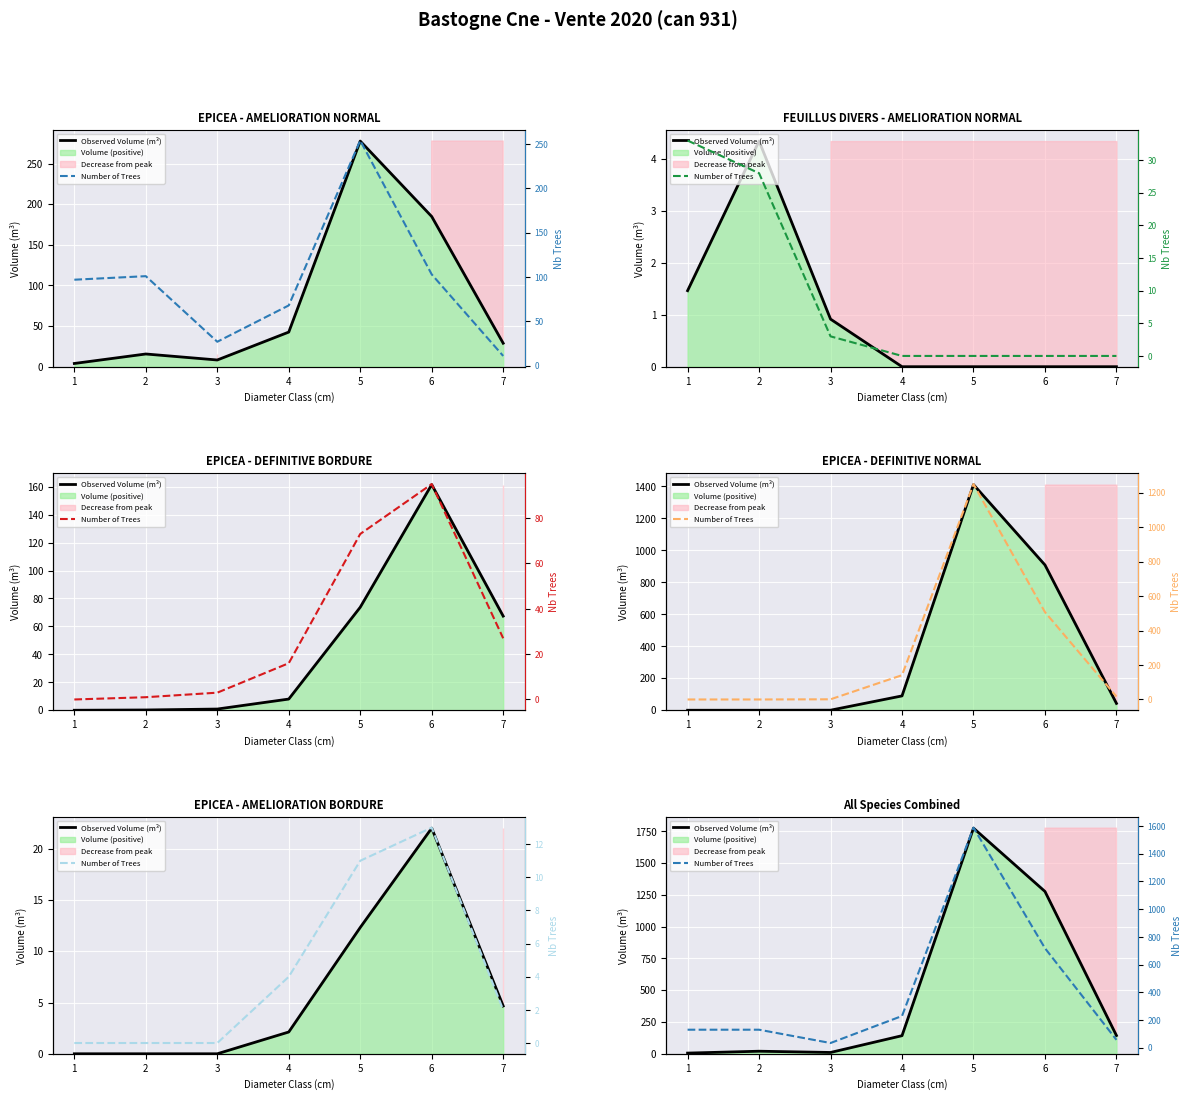

How many series are shown in this chart?

2